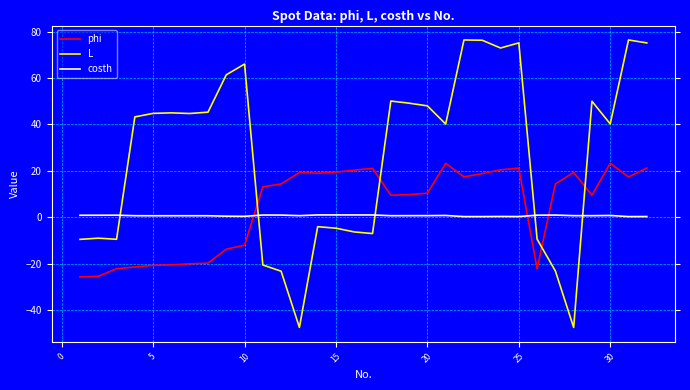

Which series has the largest range (max minus min)?

L